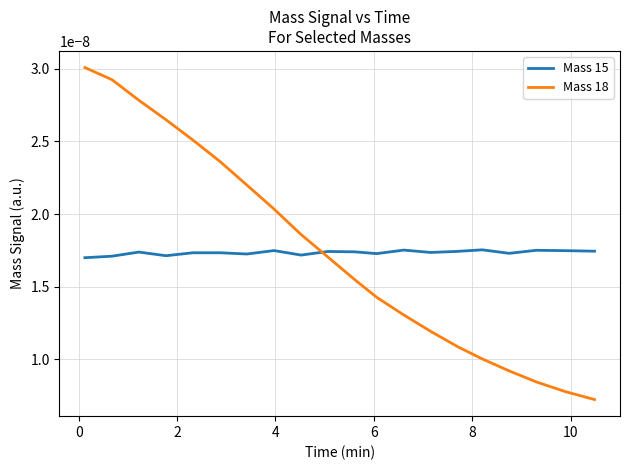

True or false: Mass 18 and Mass 15 intersect in this chart.

True